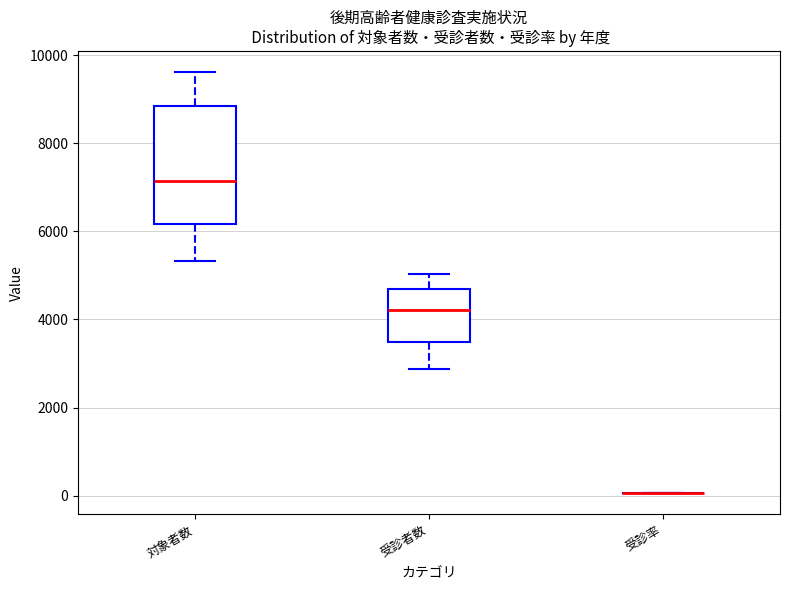

Reading left to right, read every box against the y-axis: the position of its median line, the range the box covers, and the ends of its whiskers. The values are not printed on the chart, so give them approximately, as read against the axis.

対象者数: median 7200, box 6200 to 8800, whiskers 5400 to 9600
受診者数: median 4200, box 3400 to 4600, whiskers 2800 to 5000
受診率: box collapsed to a line at 0, whiskers 0 to 0